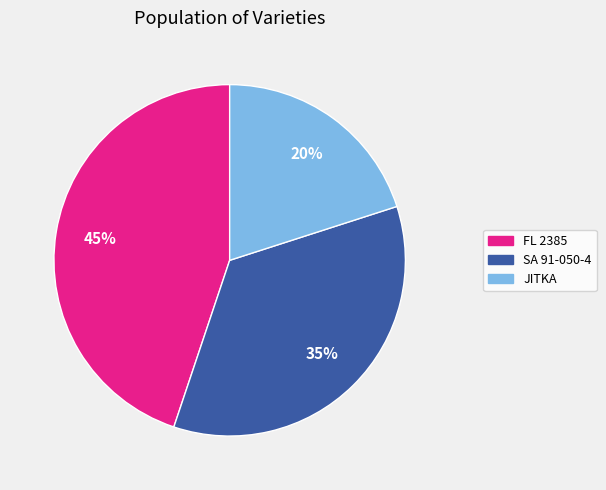

Which slice is the smallest?

JITKA